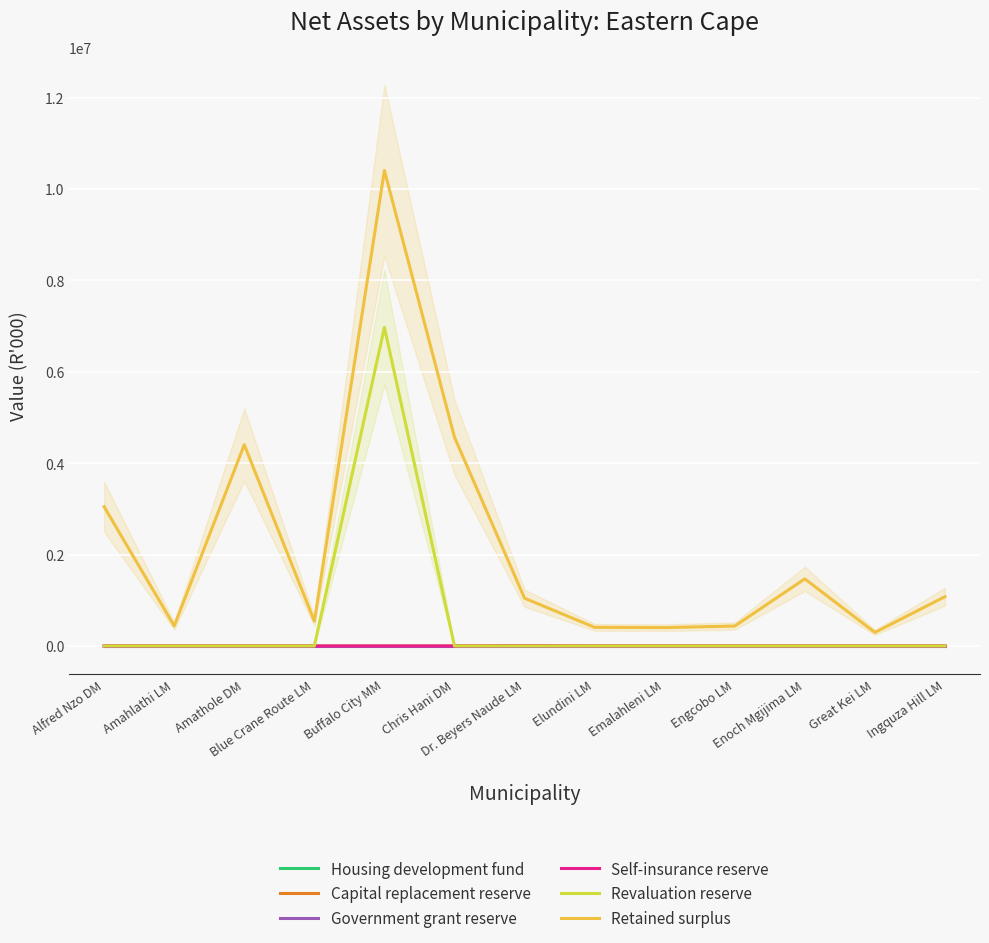

Does the chart display data point markers on the line(s)?

No